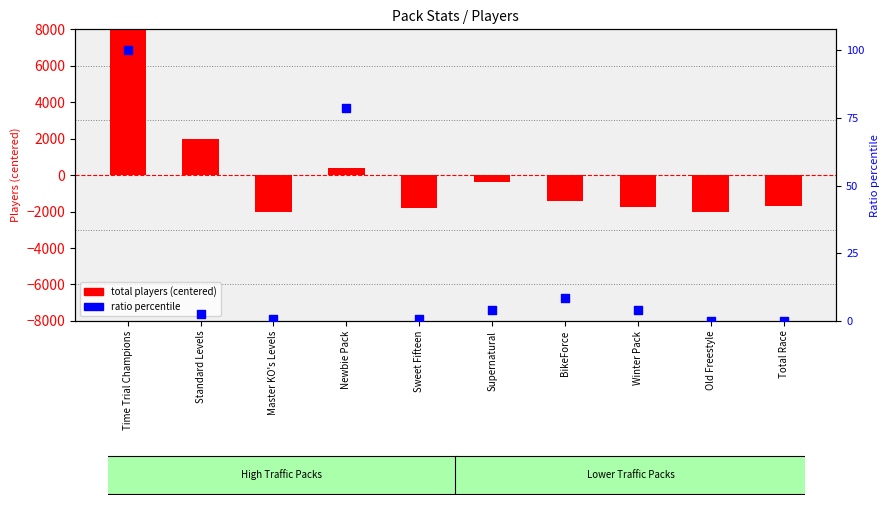

At which category is the sum across all series the highest?

Time Trial Champions